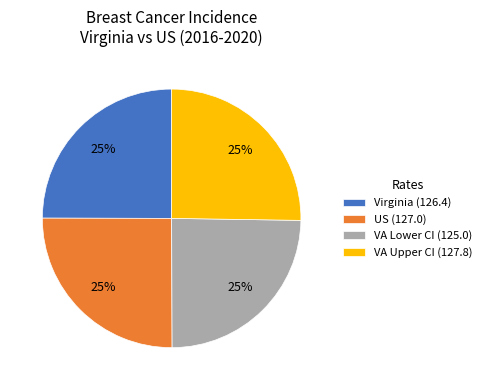

What is the ratio of the value at Virginia (126.4) to the value at VA Upper CI (127.8)?

1.0